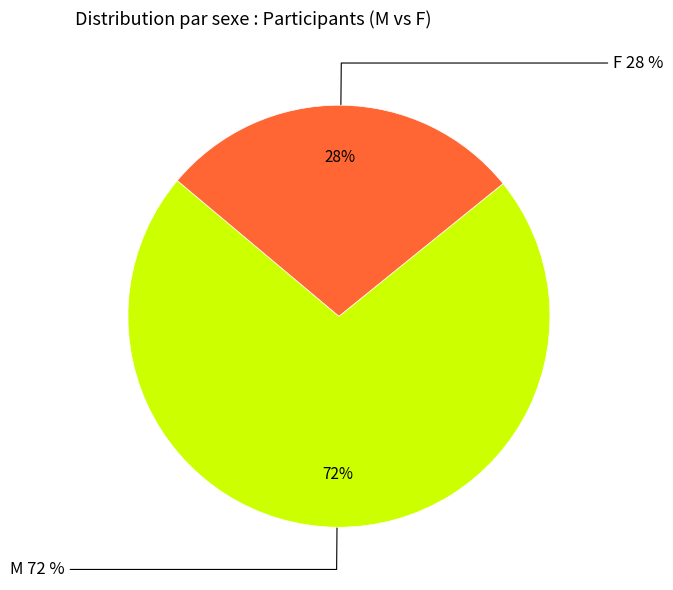

Is it true that M is 72% of the pie?

True